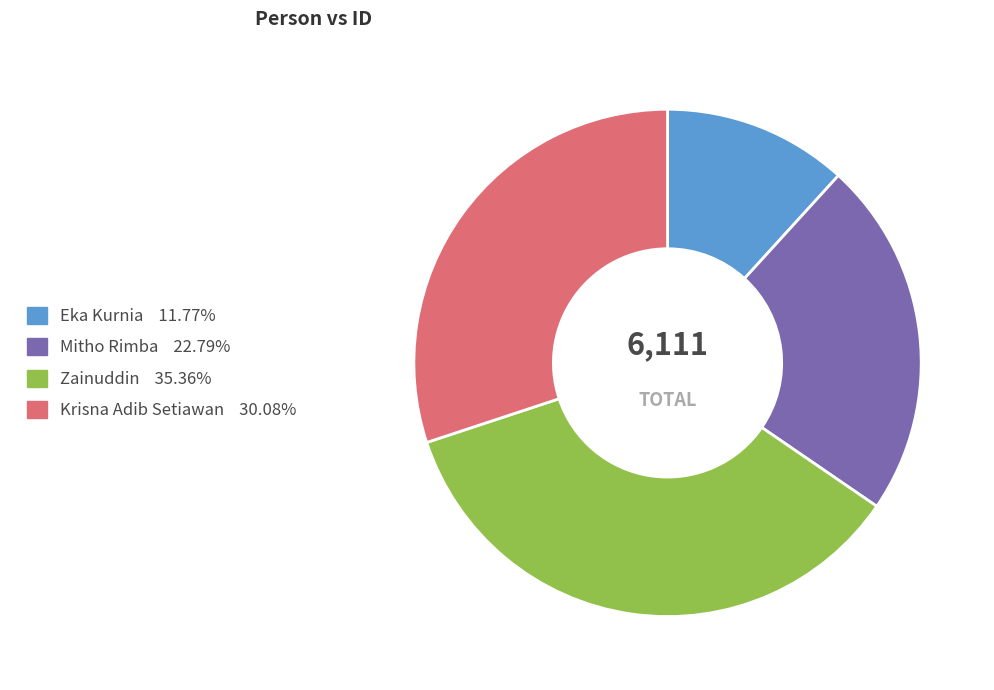

Count the number of slices in the pie.

4